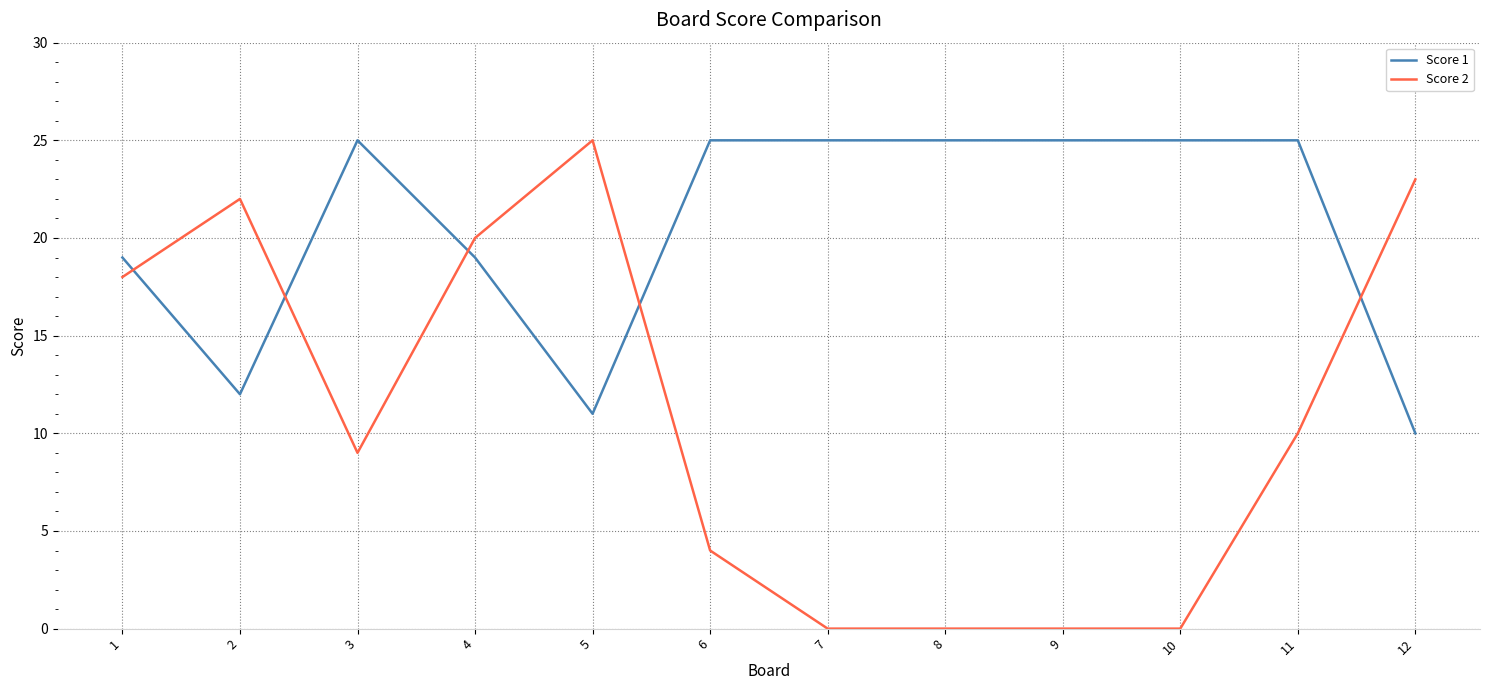

Between 6 and 7, which series saw the biggest shift?

Score 2